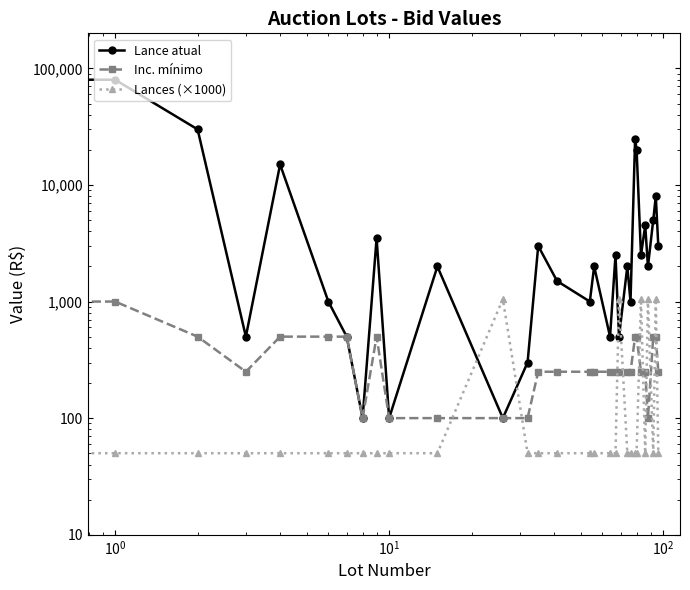

What is the sum of all Lances (×1000) values?

6500